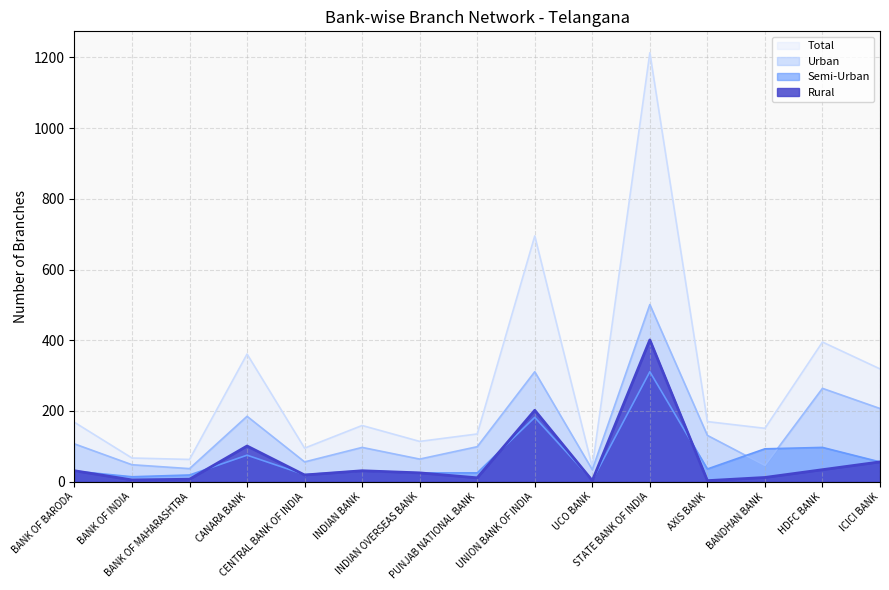

Which series has the widest spread of values?

Total